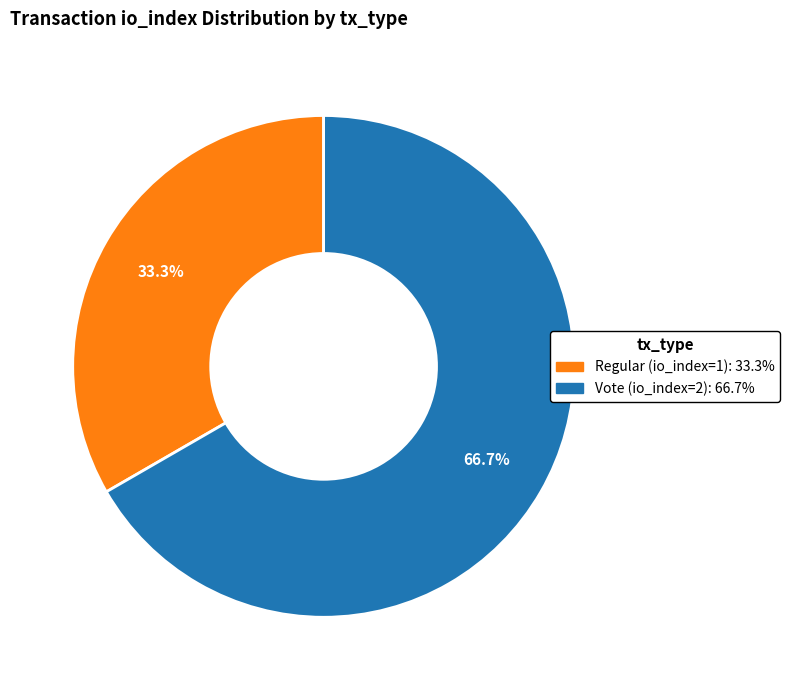

Count the number of slices in the pie.

2